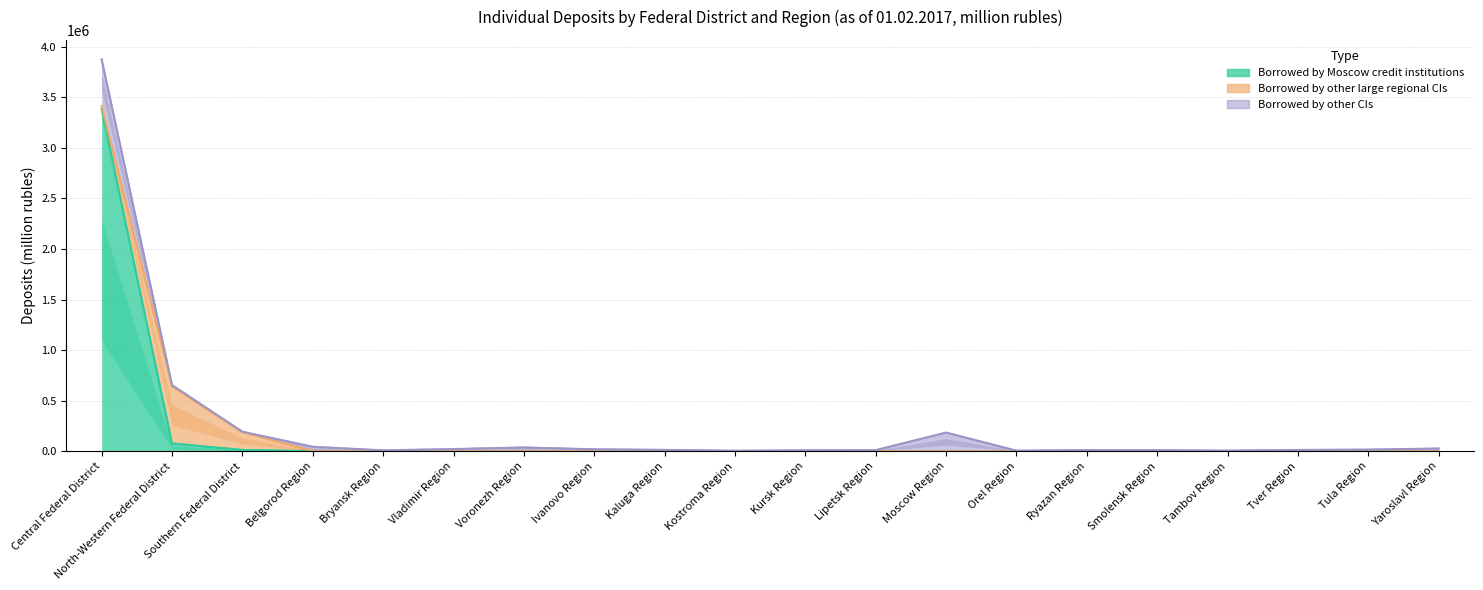

How many times do Borrowed by other large regional CIs and Borrowed by Moscow credit institutions cross each other?

12